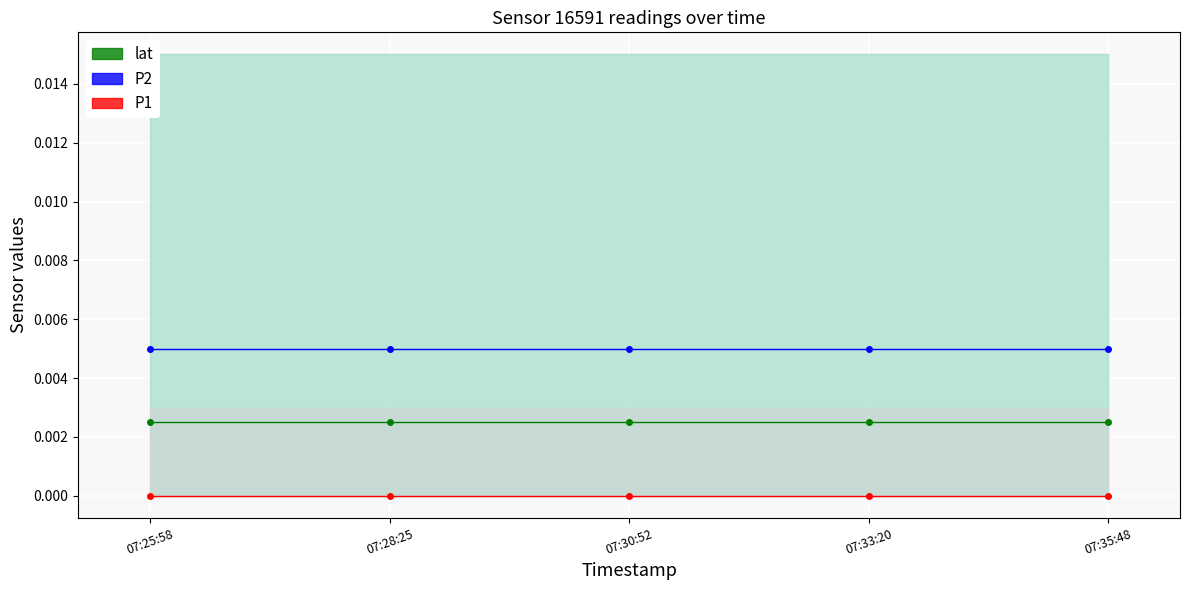

Which category has the lowest value in the P1 series?

07:25:58